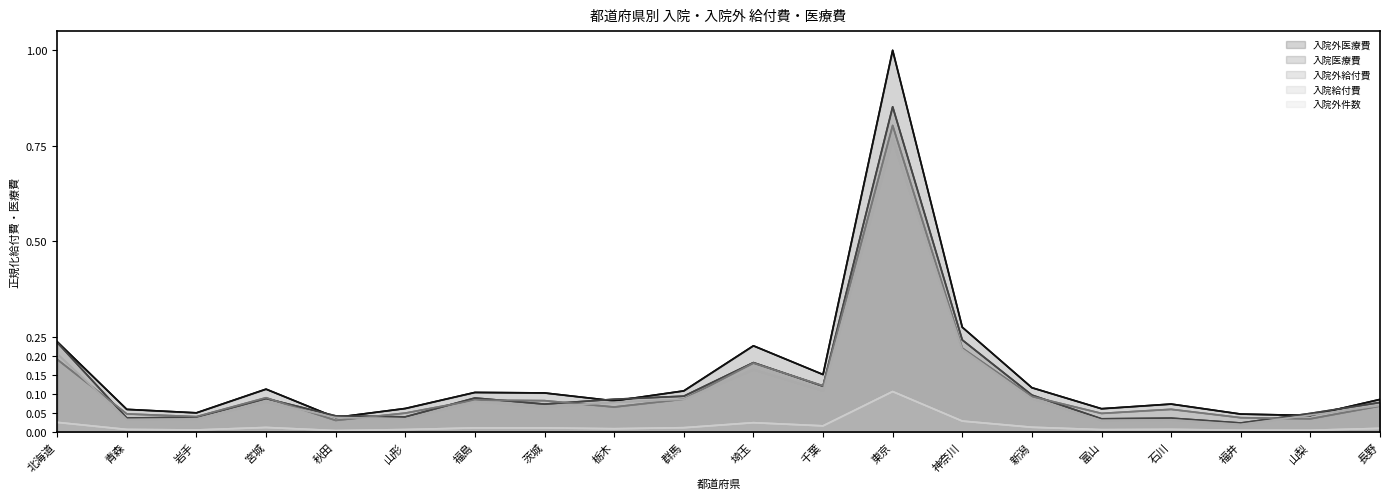

What is the sum of the 入院外給付費 values at 北海道 and 青森?

0.2